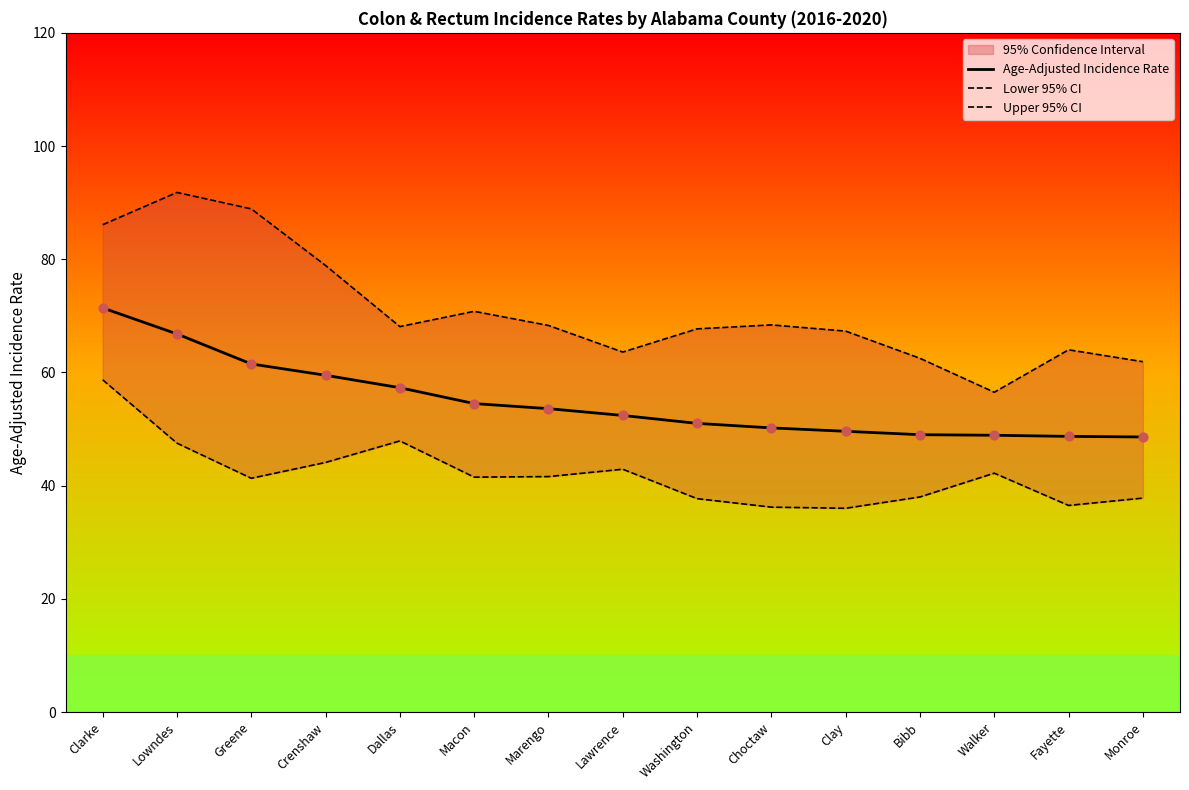

What is the total value across all series at Clarke?

216.2